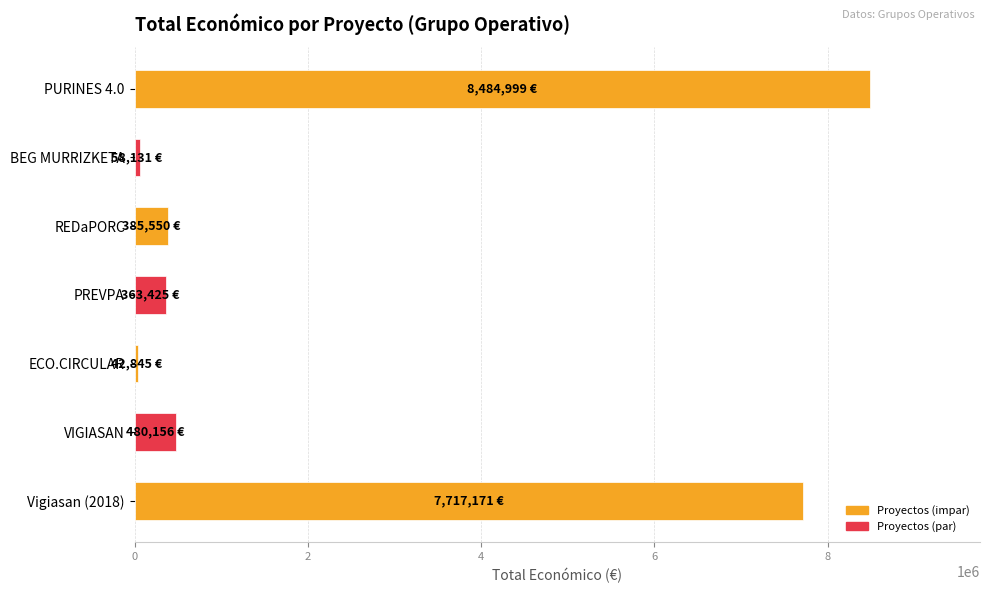

At which label is the value closest to 4263922?

Vigiasan (2018)